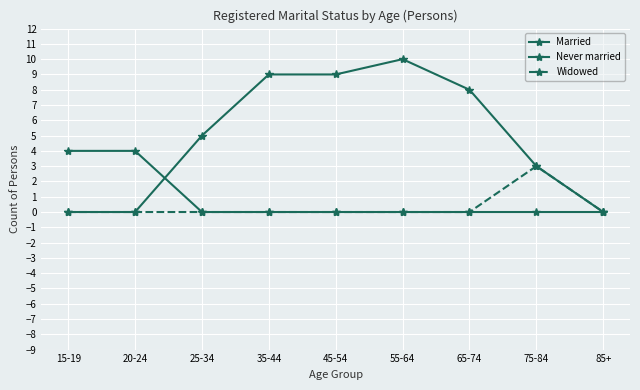

How many data points does each series have?

9